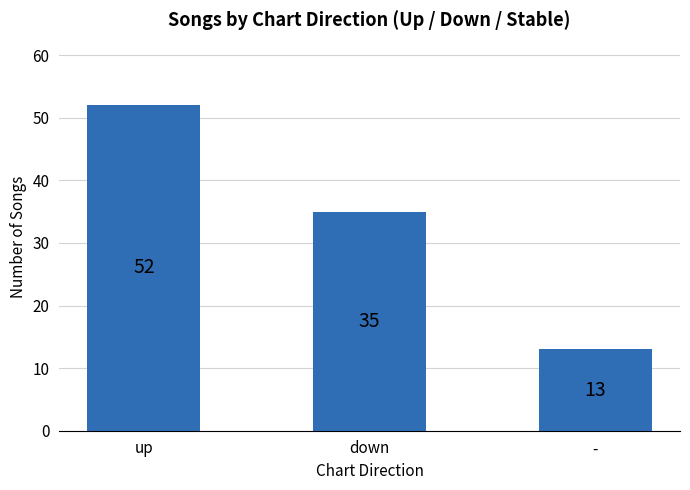

Which has a higher value, down or up?

up